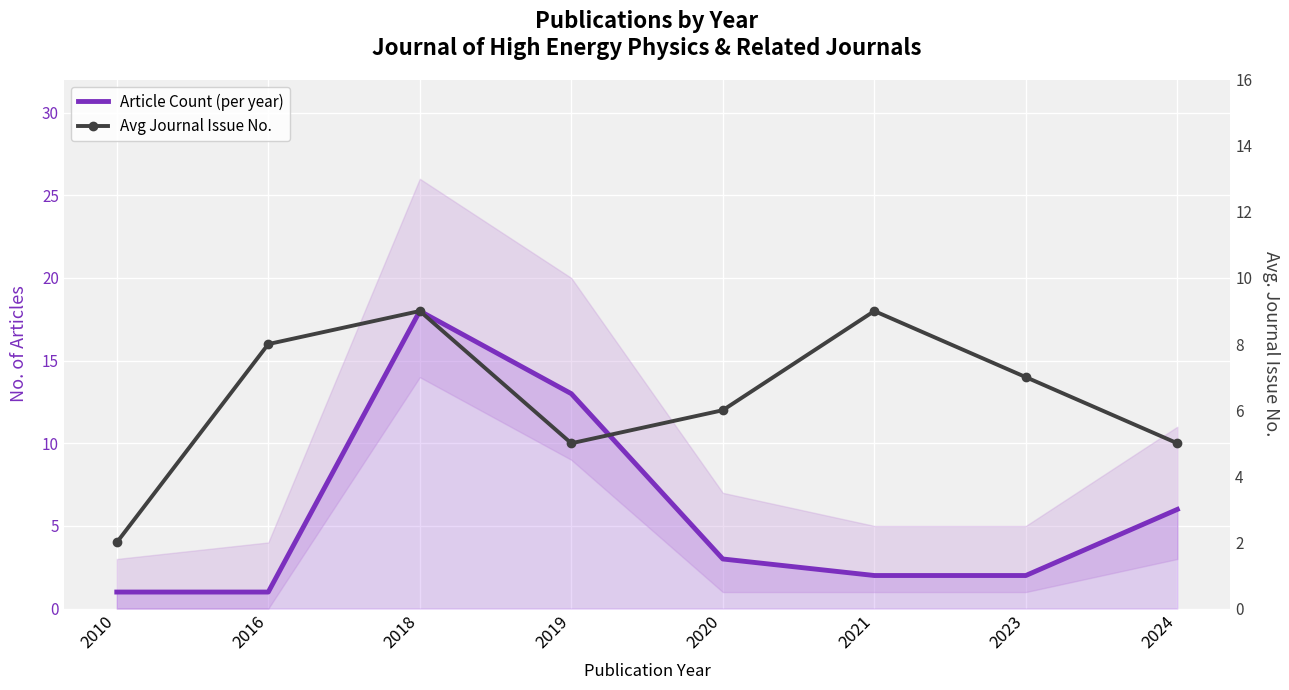

At how many categories does at least one series exceed 13?

1